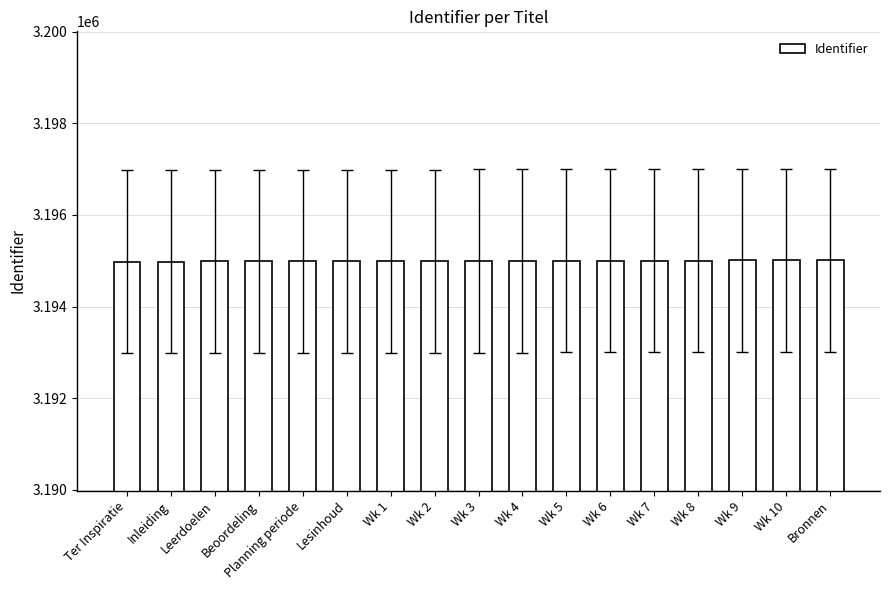

What is the minimum value shown in the chart?

3194980